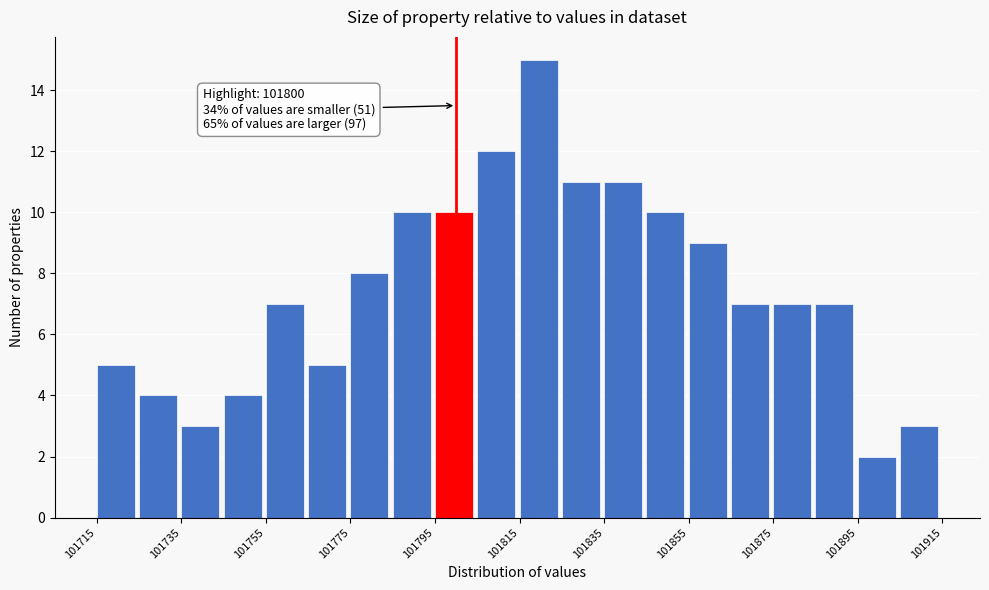

Over which range of the x-axis is the bar tallest?

101815 to 101825